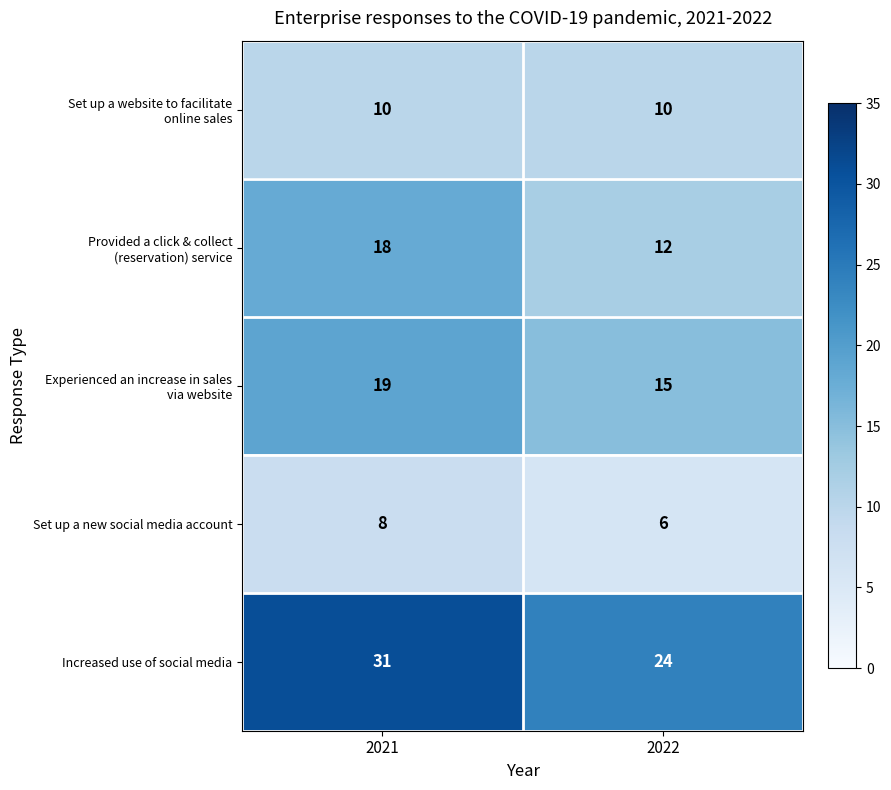

Which label corresponds to the smallest value in the chart?

2022